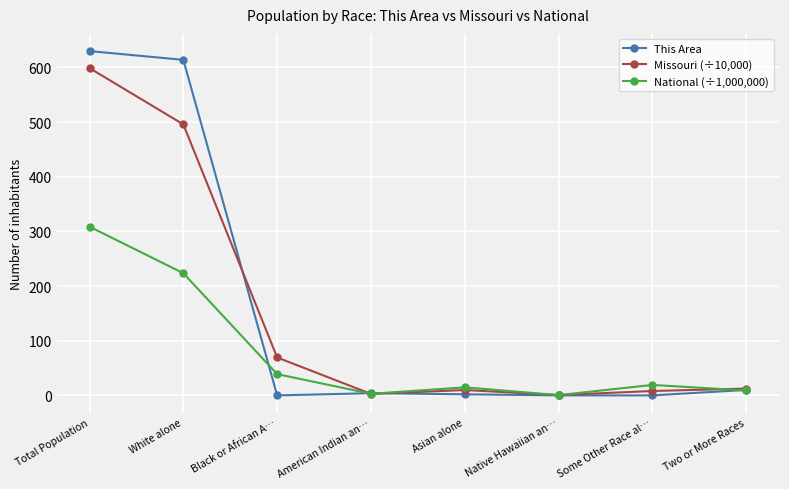

What is the difference between the maximum and minimum values in the National (÷1,000,000) series?

308.2